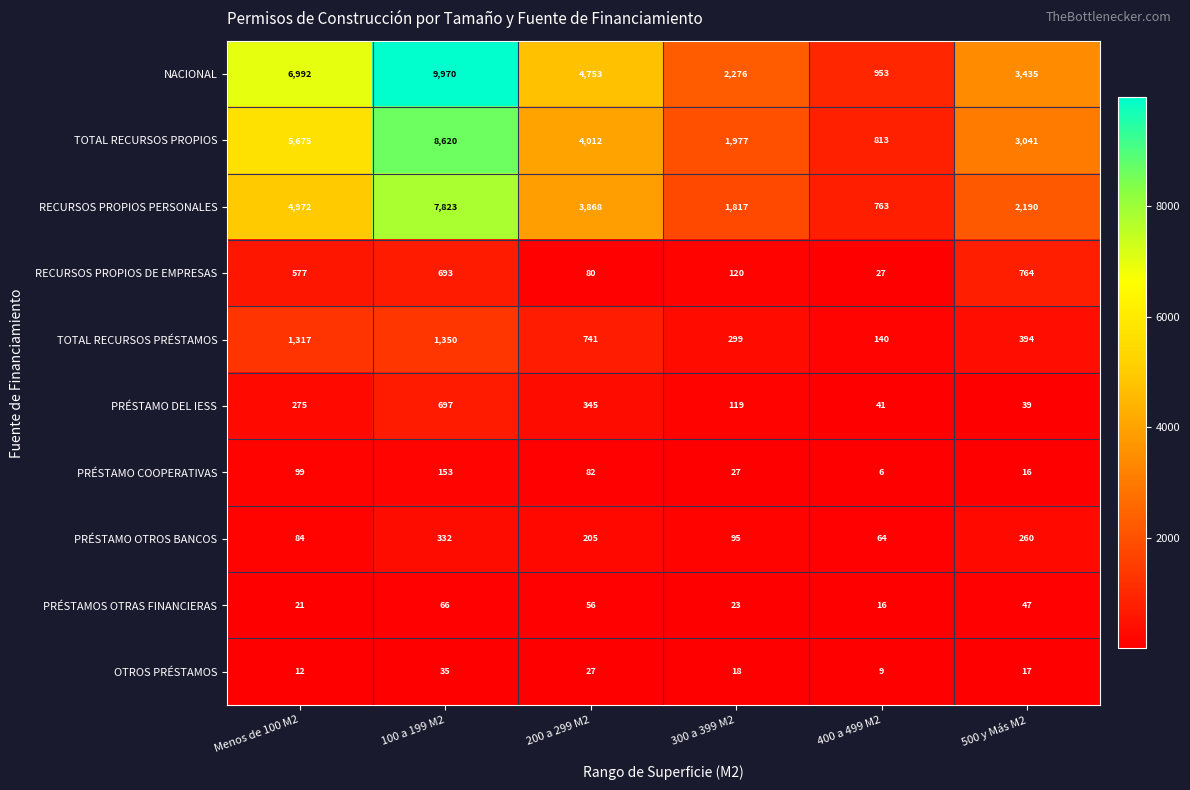

Which series has the widest spread of values?

NACIONAL